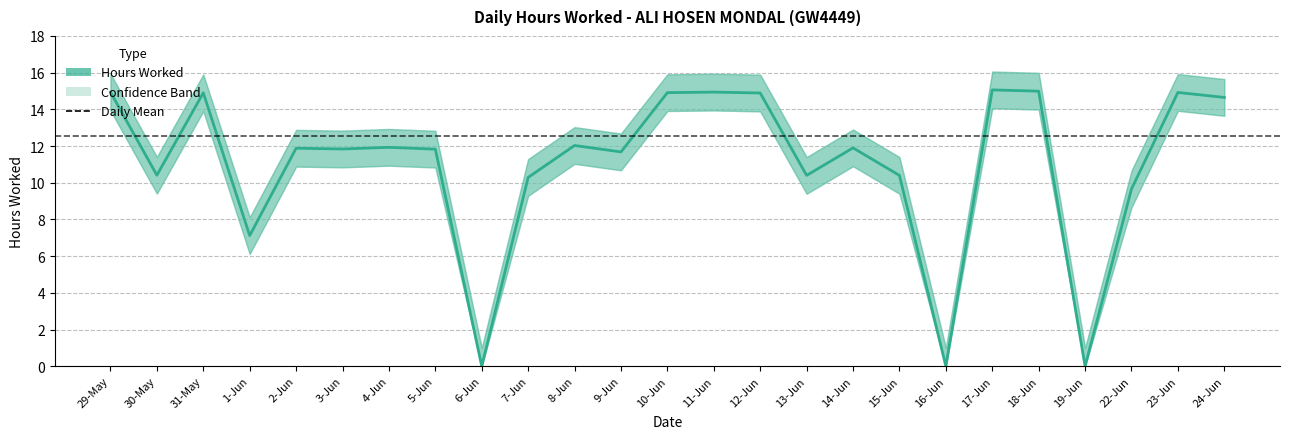

At which label does Lower Bound first exceed 10?

29